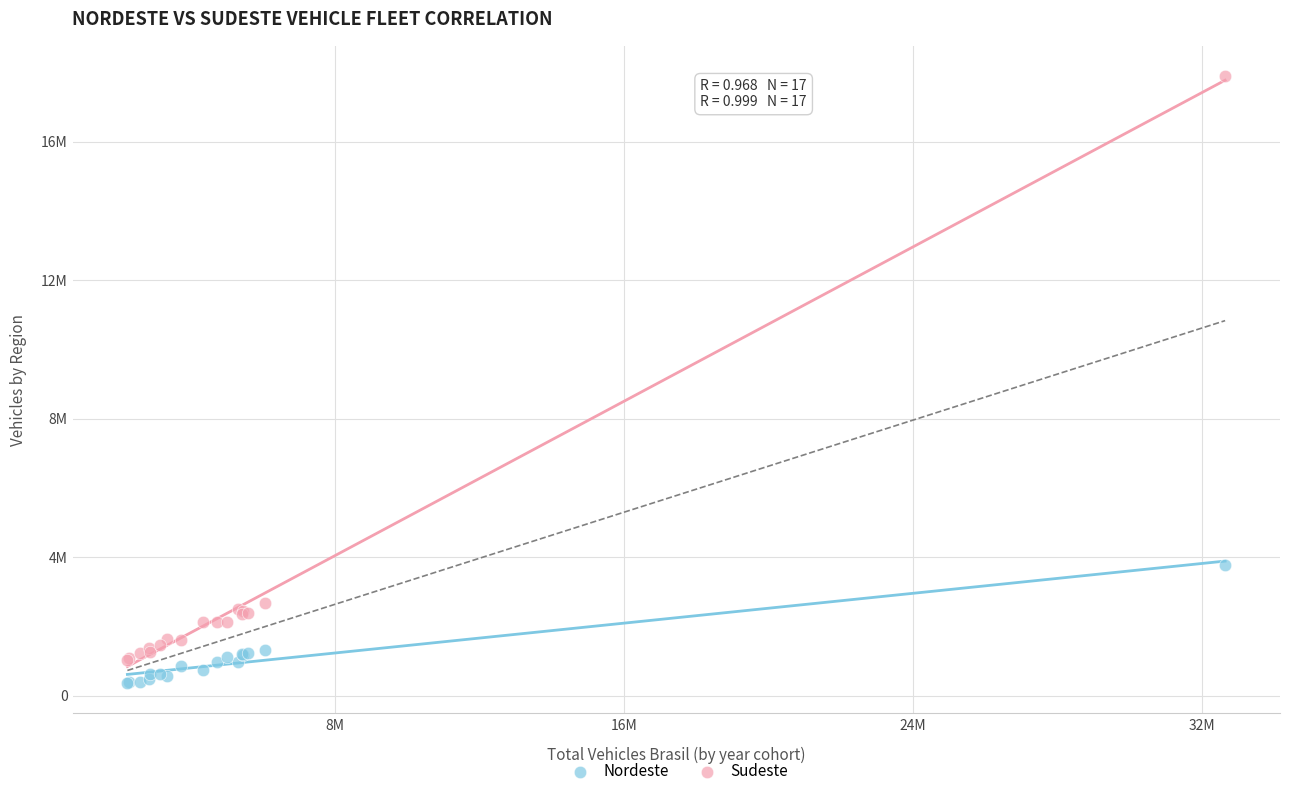

What are all the series names shown in the legend?

Nordeste, Sudeste